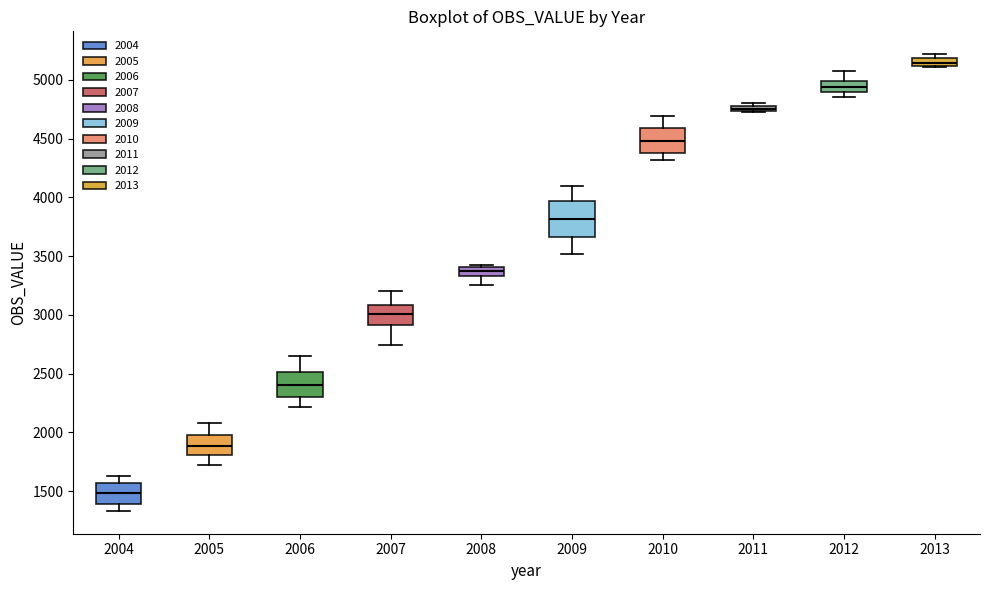

Comparing the boxes themselves (not the whiskers), which one is the tallest?

2009